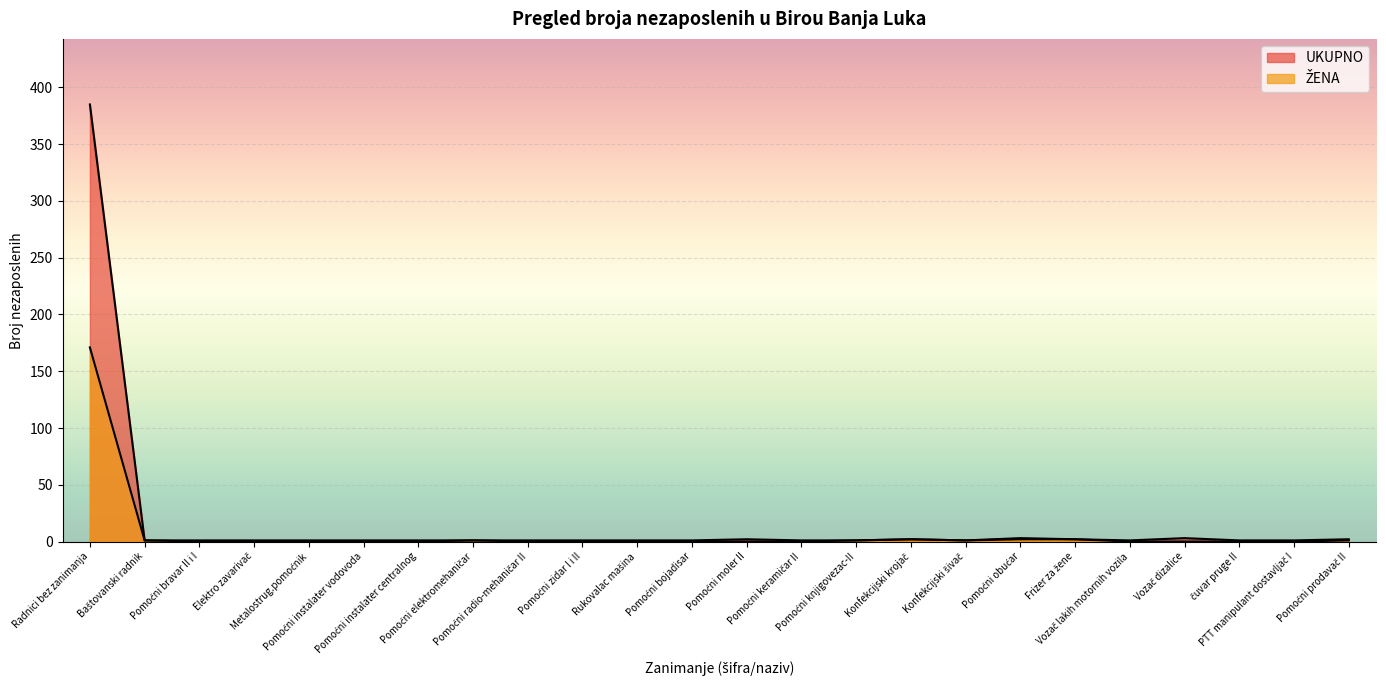

How many distinct data groups are displayed?

2